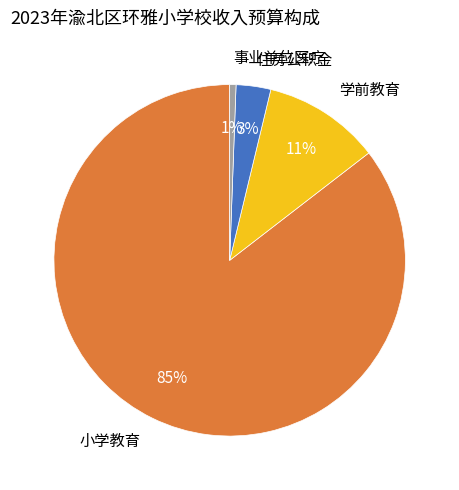

Between 住房公积金 and 小学教育, which is larger?

小学教育